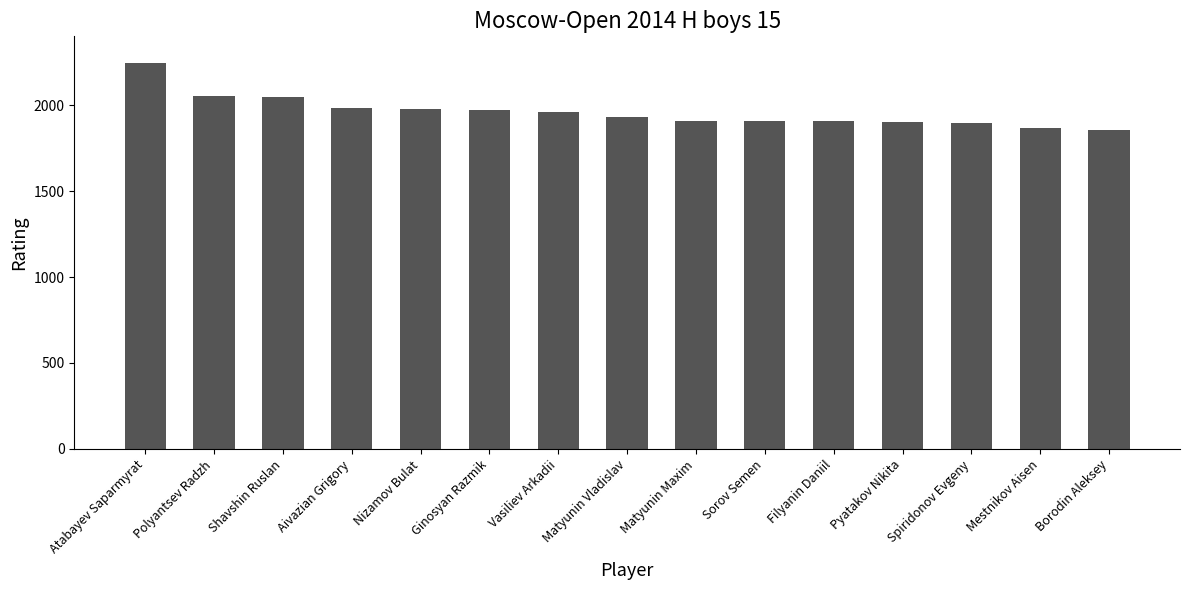

At which category does the chart reach its peak across all series?

Atabayev Saparmyrat